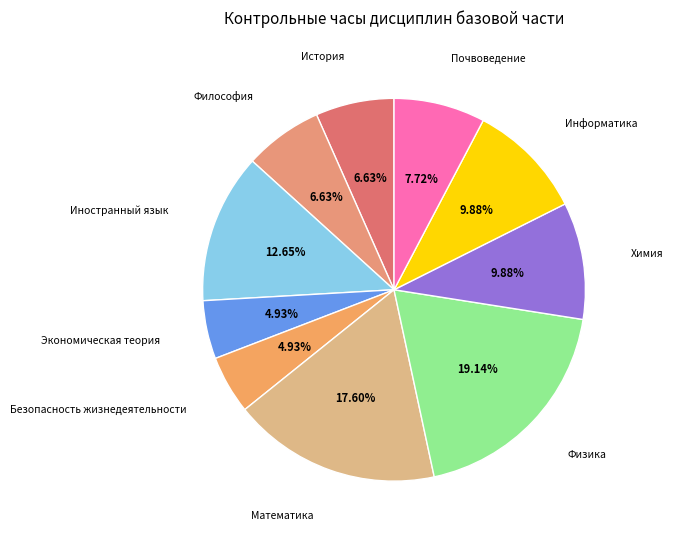

Count the number of slices in the pie.

10